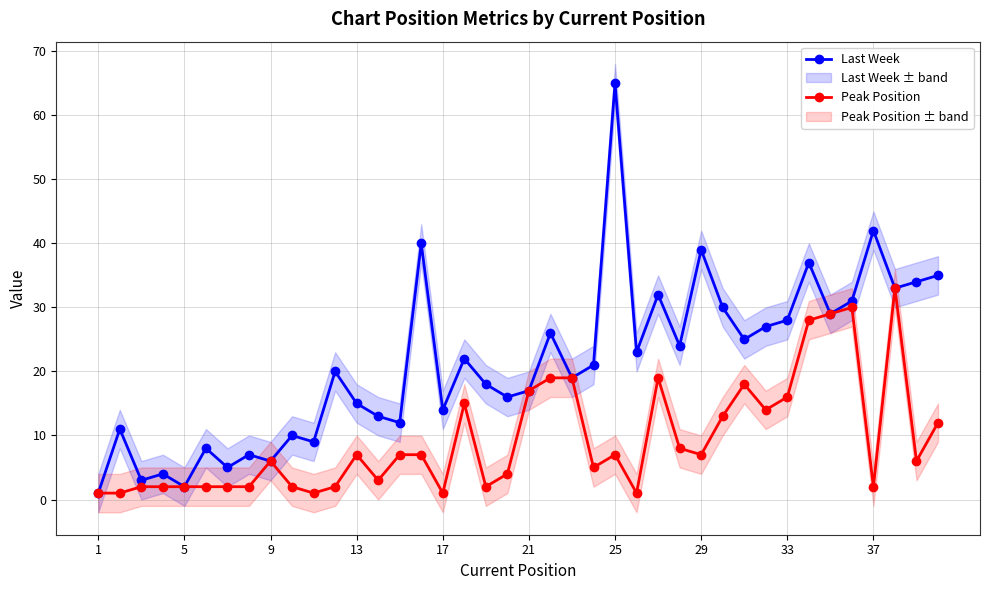

How many lines are shown in the chart?

2